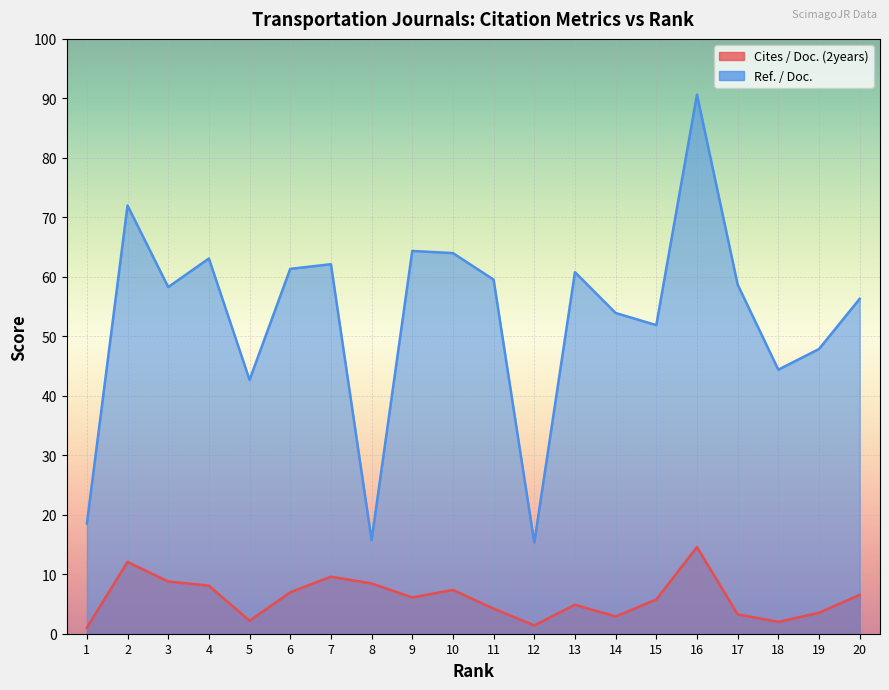

At how many categories does at least one series exceed 45?

15